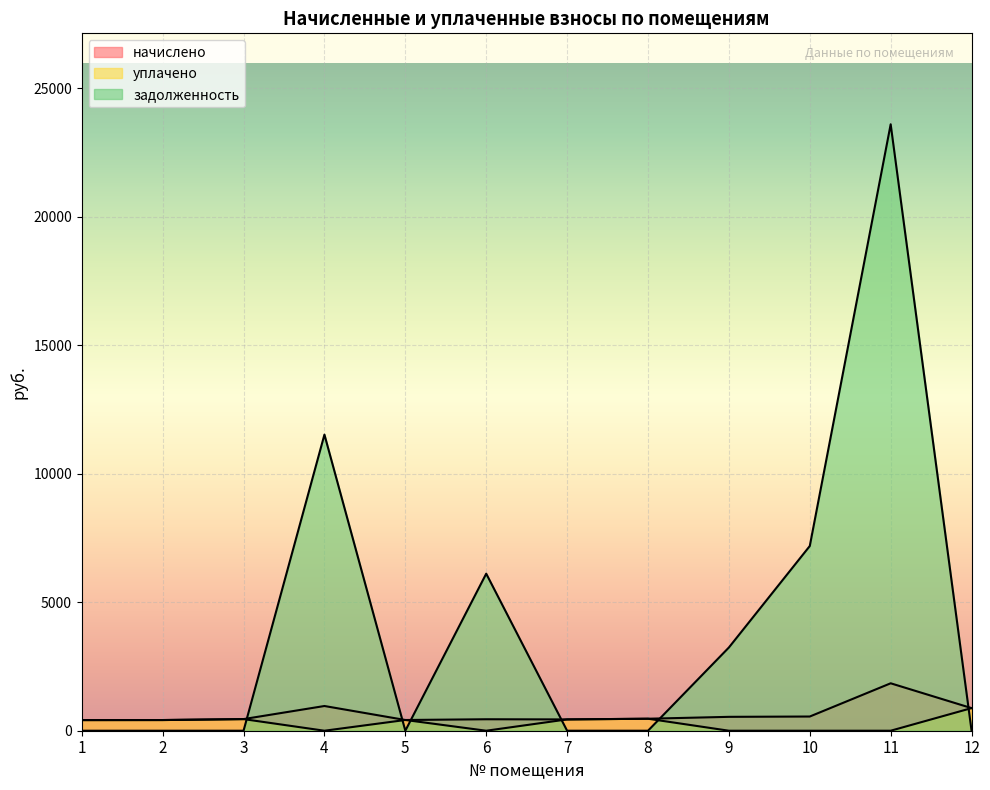

Count the number of categories in the chart.

12